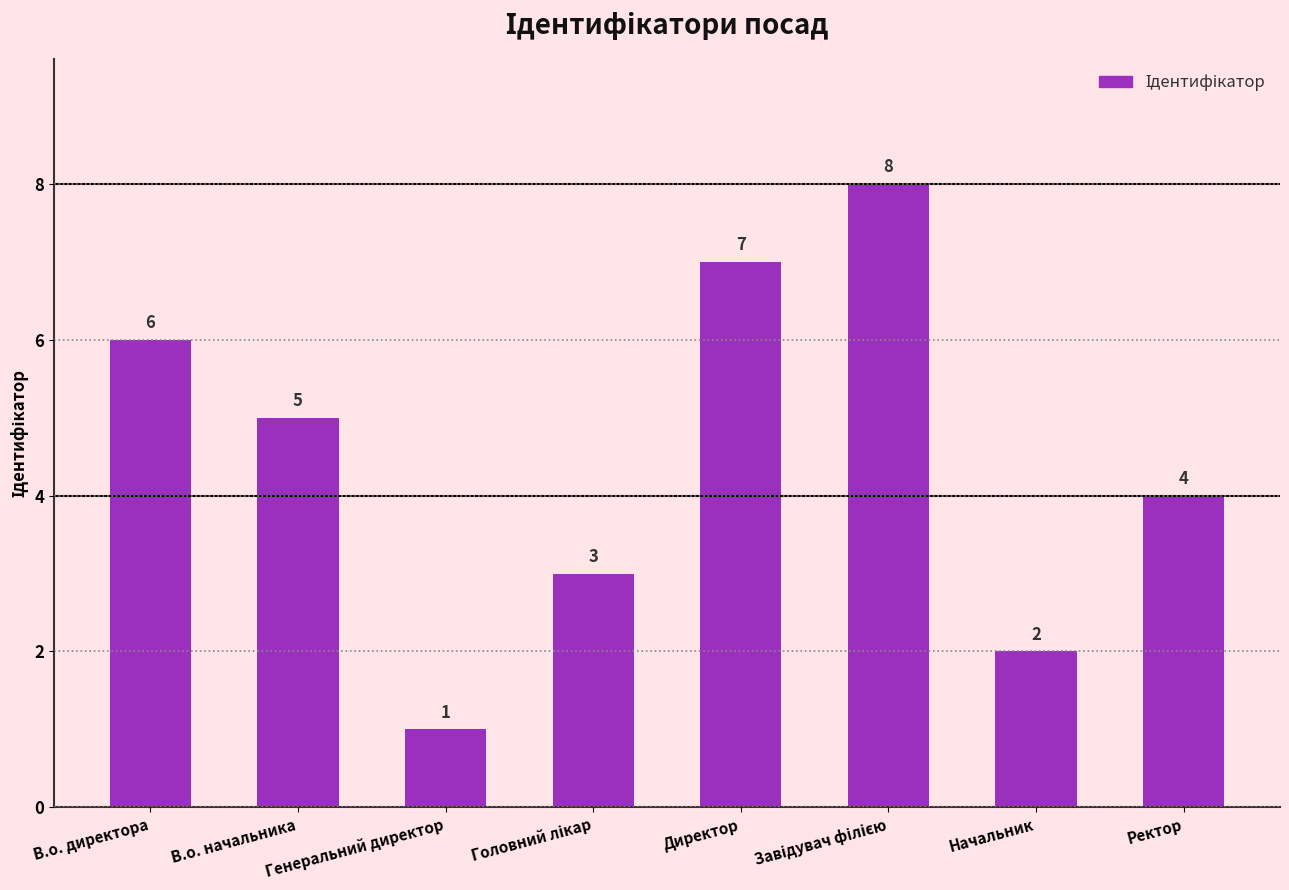

Reading right to left, extract all data points from this chart.

4	2	8	7	3	1	5	6